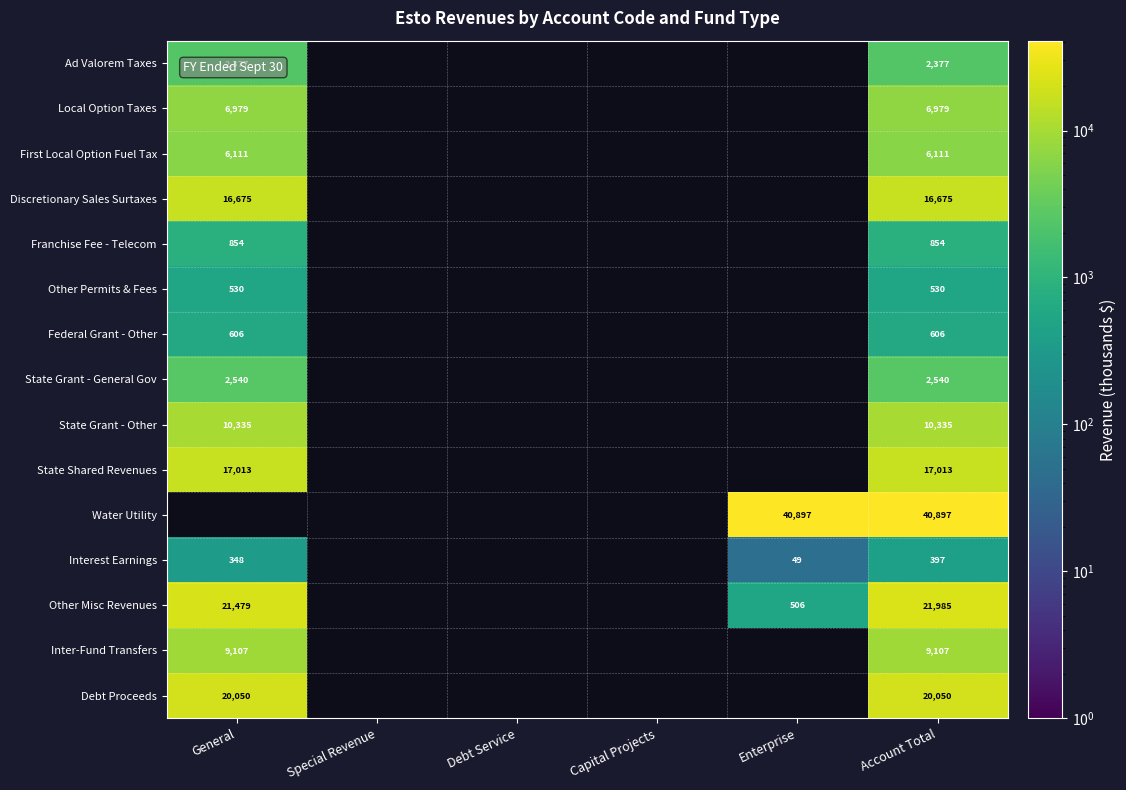

The value of Other Misc Revenues at General is 6430. True or false?

False